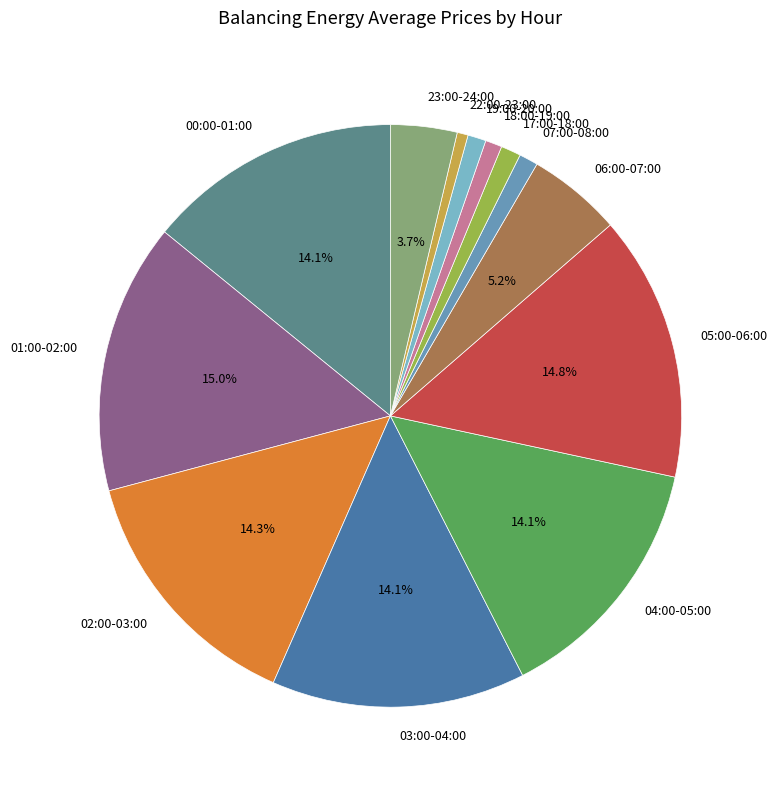

To the nearest percent, what percentage of the pie is 18:00-19:00?

1%